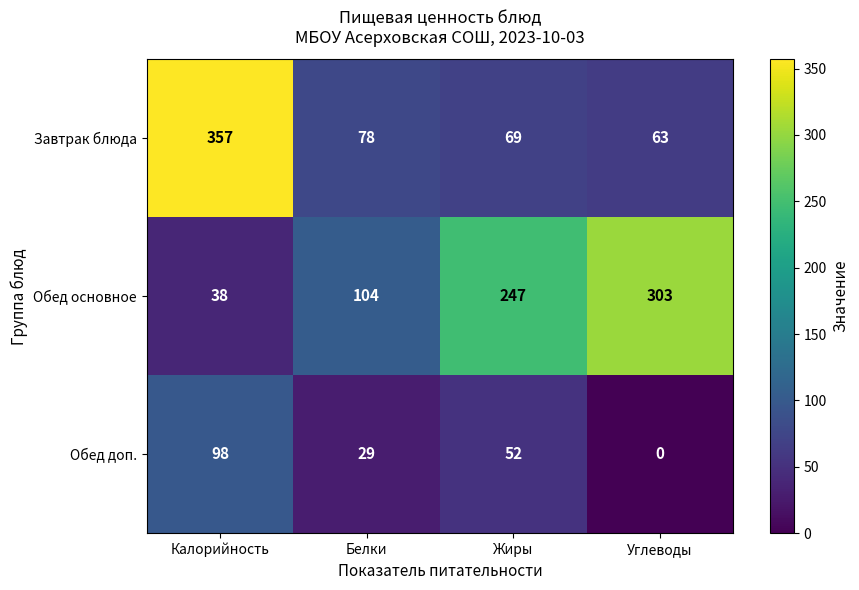

The value of Обед доп. at Жиры is 86. True or false?

False